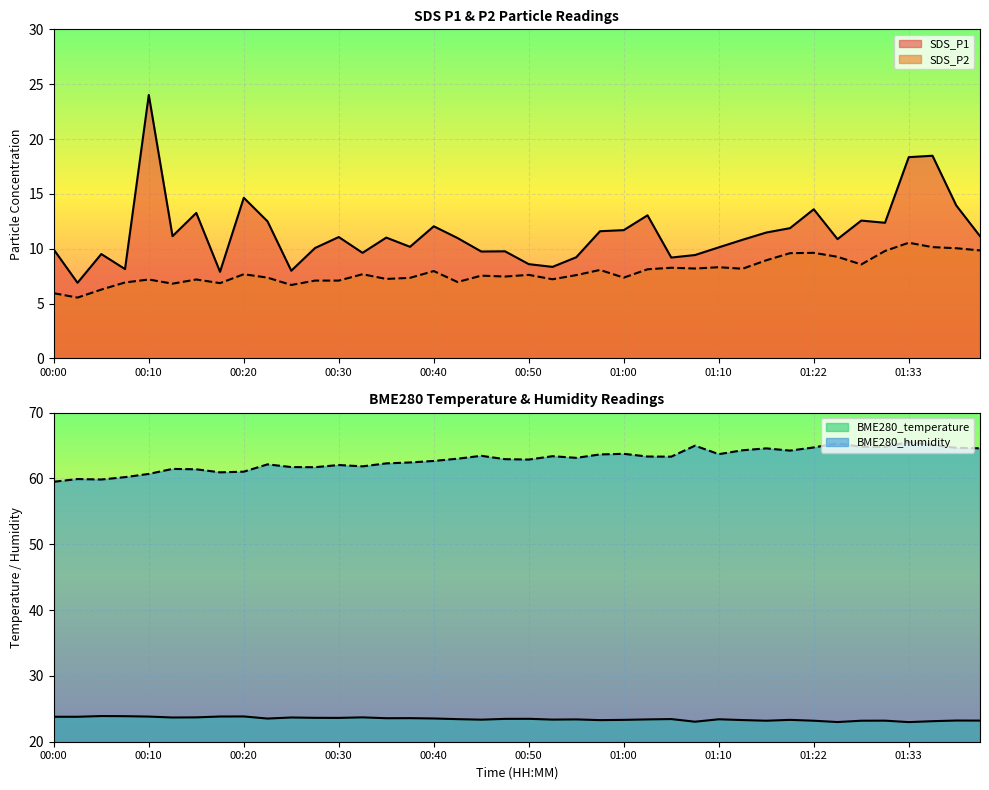

Reading left to right, extract all data points from this chart.

SDS_P1: 00:00=9.9	00:02=6.9	00:05=9.5	00:07=8.2	00:10=24.0	00:12=11.2	00:15=13.3	00:17=7.9	00:20=14.7	00:22=12.5	00:25=8.0	00:27=10.1	00:30=11.1	00:32=9.6	00:35=11.0	00:37=10.2	00:40=12.1	00:42=11.0	00:45=9.8	00:47=9.8	00:50=8.6	00:52=8.3	00:55=9.2	00:58=11.6	01:00=11.7	01:02=13.1	01:05=9.2	01:08=9.4	01:10=10.1	01:13=10.8	01:16=11.5	01:19=11.9	01:22=13.6	01:24=10.9	01:27=12.6	01:30=12.4	01:33=18.4	01:36=18.5	01:38=13.9	01:41=11.2
SDS_P2: 00:00=6.0	00:02=5.5	00:05=6.3	00:07=6.9	00:10=7.2	00:12=6.8	00:15=7.2	00:17=6.9	00:20=7.7	00:22=7.4	00:25=6.7	00:27=7.1	00:30=7.1	00:32=7.7	00:35=7.2	00:37=7.3	00:40=8.0	00:42=7.0	00:45=7.5	00:47=7.5	00:50=7.6	00:52=7.2	00:55=7.6	00:58=8.1	01:00=7.4	01:02=8.1	01:05=8.3	01:08=8.2	01:10=8.3	01:13=8.2	01:16=8.9	01:19=9.6	01:22=9.6	01:24=9.3	01:27=8.6	01:30=9.8	01:33=10.6	01:36=10.2	01:38=10.1	01:41=9.8
BME280_temperature: 00:00=23.8	00:02=23.8	00:05=23.9	00:07=23.9	00:10=23.8	00:12=23.7	00:15=23.7	00:17=23.8	00:20=23.8	00:22=23.5	00:25=23.7	00:27=23.6	00:30=23.6	00:32=23.7	00:35=23.6	00:37=23.6	00:40=23.5	00:42=23.4	00:45=23.4	00:47=23.5	00:50=23.5	00:52=23.4	00:55=23.4	00:58=23.3	01:00=23.3	01:02=23.4	01:05=23.4	01:08=23.0	01:10=23.4	01:13=23.3	01:16=23.2	01:19=23.3	01:22=23.2	01:24=23.0	01:27=23.2	01:30=23.2	01:33=23.0	01:36=23.1	01:38=23.2	01:41=23.2
BME280_humidity: 00:00=59.5	00:02=59.9	00:05=59.8	00:07=60.2	00:10=60.7	00:12=61.4	00:15=61.4	00:17=60.9	00:20=61.0	00:22=62.1	00:25=61.7	00:27=61.7	00:30=62.0	00:32=61.8	00:35=62.3	00:37=62.4	00:40=62.6	00:42=63.0	00:45=63.4	00:47=62.9	00:50=62.9	00:52=63.4	00:55=63.1	00:58=63.6	01:00=63.7	01:02=63.3	01:05=63.3	01:08=65.0	01:10=63.7	01:13=64.3	01:16=64.6	01:19=64.2	01:22=64.7	01:24=65.3	01:27=64.8	01:30=64.8	01:33=65.5	01:36=65.1	01:38=64.6	01:41=64.6